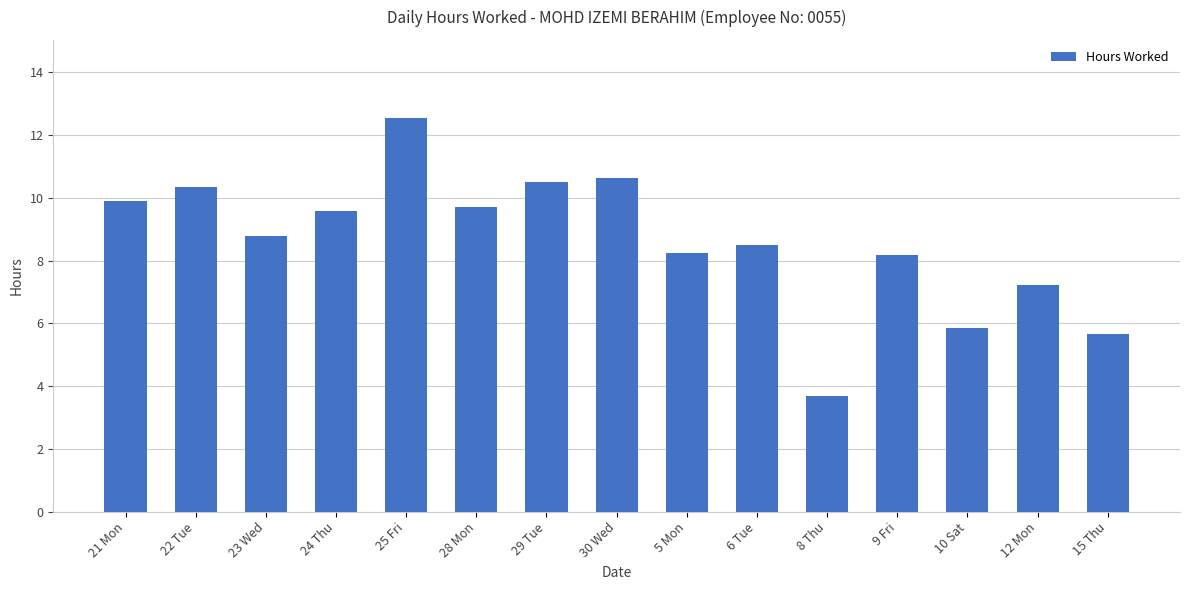

Reading left to right, list all the values displayed in this chart.

9.9	10.4	8.8	9.6	12.5	9.7	10.5	10.6	8.2	8.5	3.7	8.2	5.8	7.2	5.7